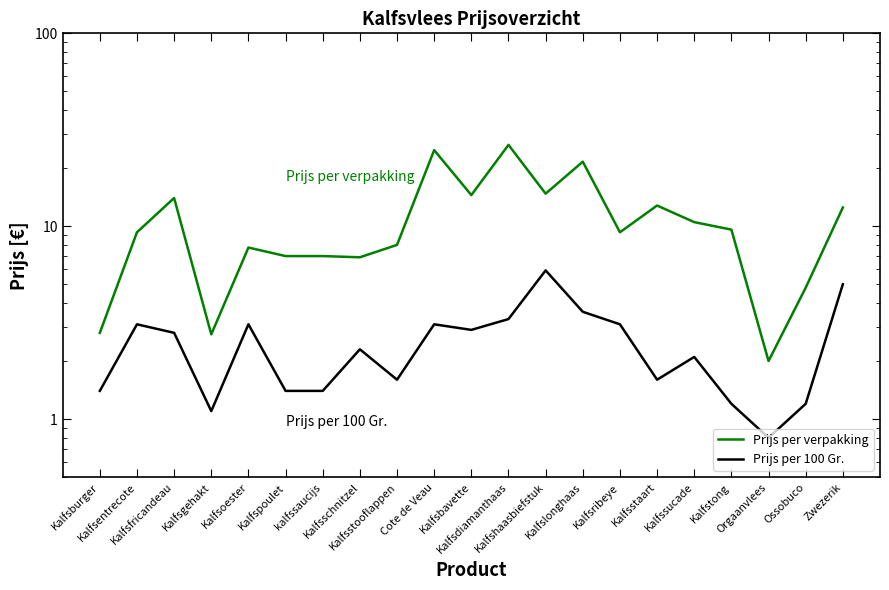

In Prijs per verpakking, how many points are lower than both neighbors (excluding endpoints)?

6